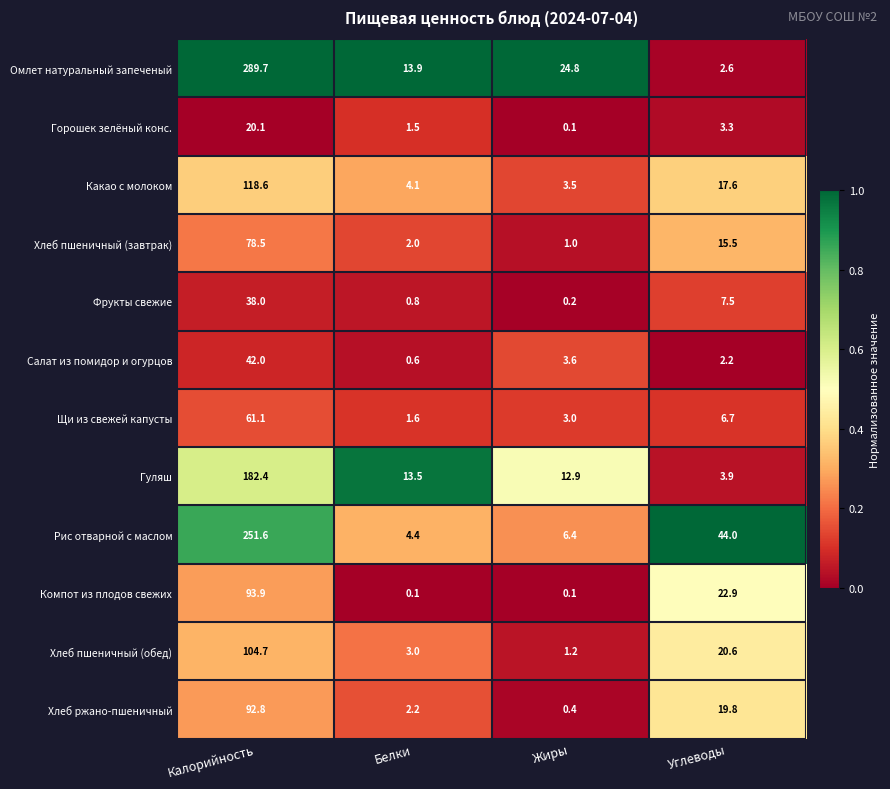

The Гуляш series shows 2.6 at Углеводы. True or false?

False